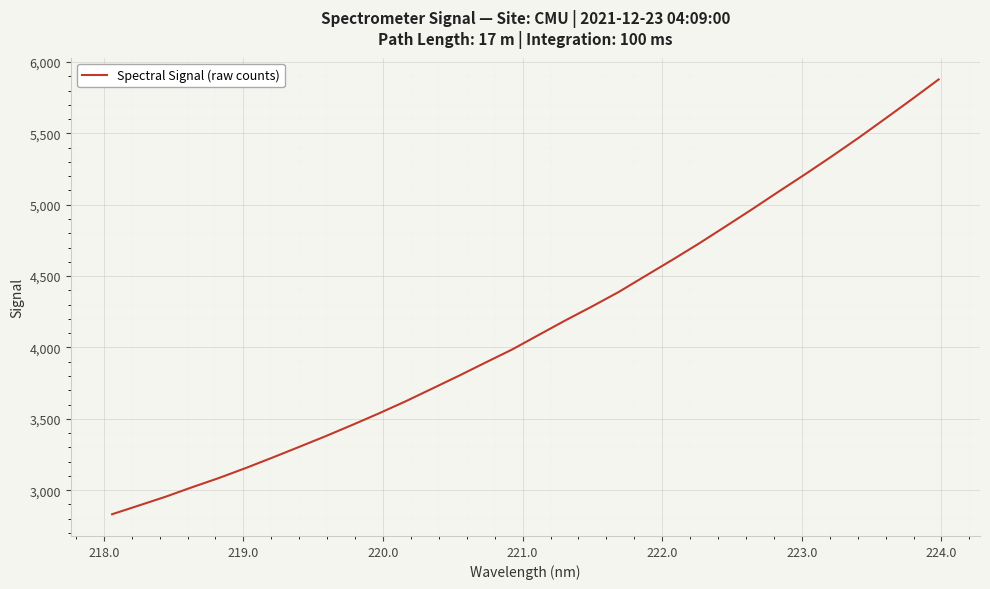

Count the number of values greater than 4088.

16